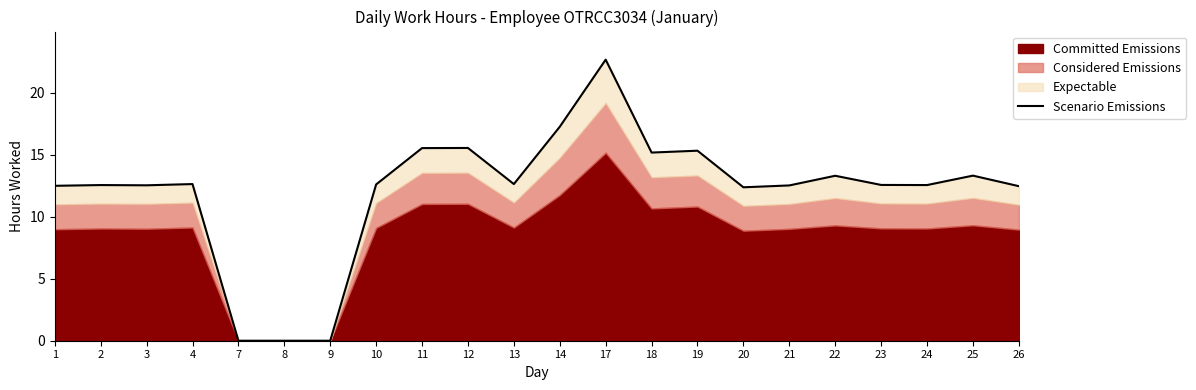

List the labels in order of value, largest first.

17, 14, 12, 11, 19, 18, 25, 22, 4, 13, 10, 23, 2, 24, 3, 21, 1, 26, 20, 7, 8, 9